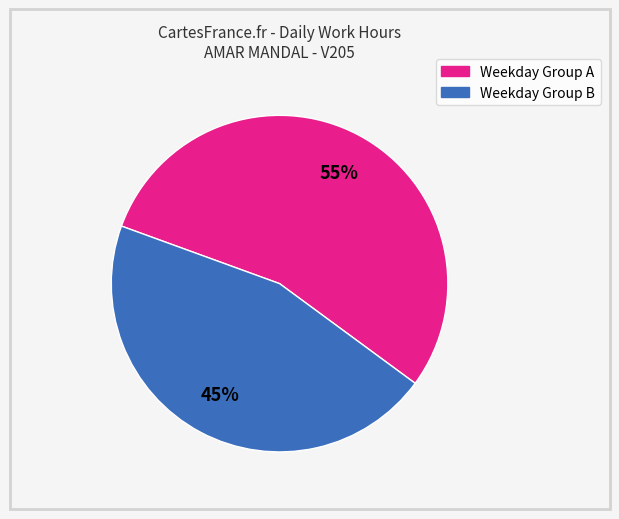

Is there any slice that represents more than half of the pie?

Yes